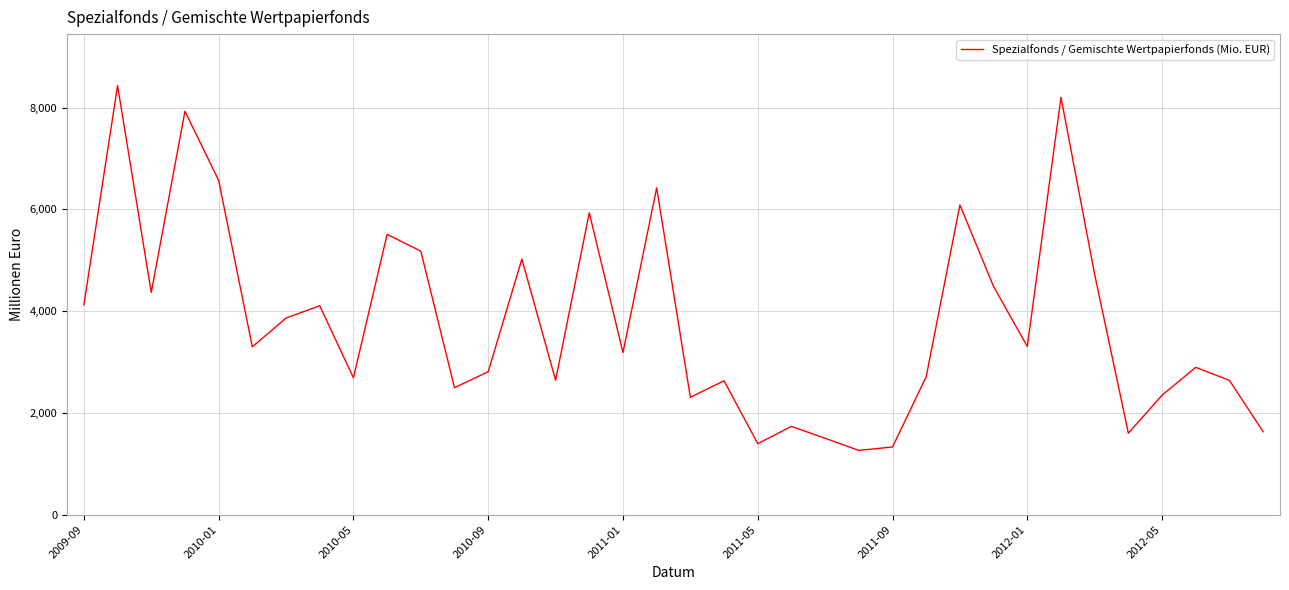

What is the difference between the maximum and minimum values?

7170